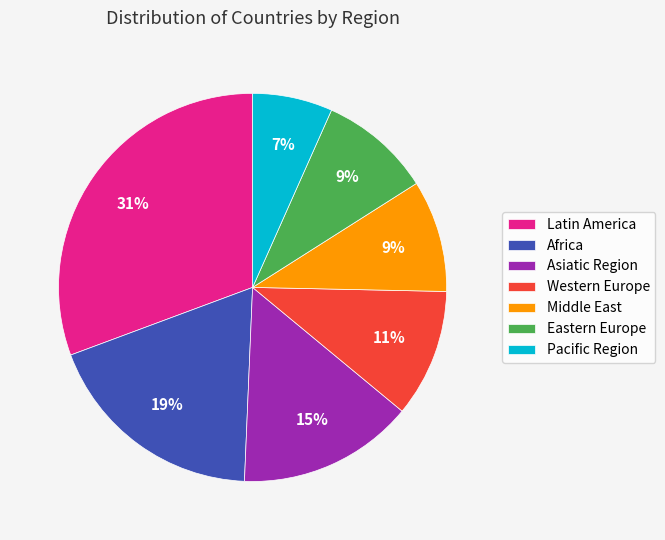

To the nearest percent, what portion does Middle East represent?

9%